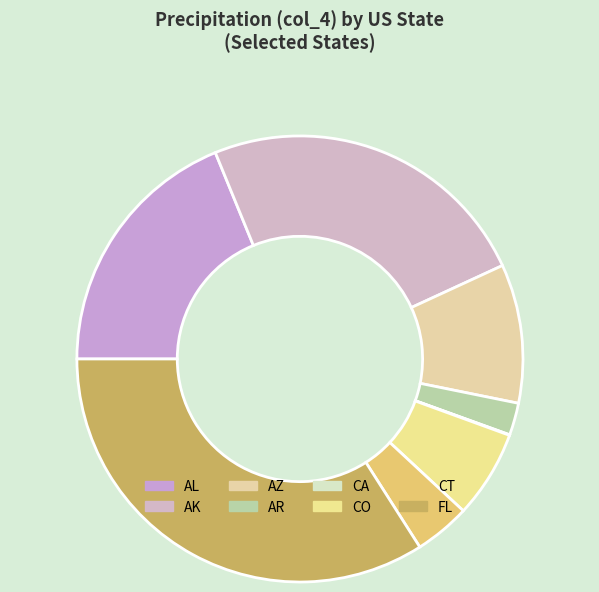

Is there any slice that represents more than half of the pie?

No